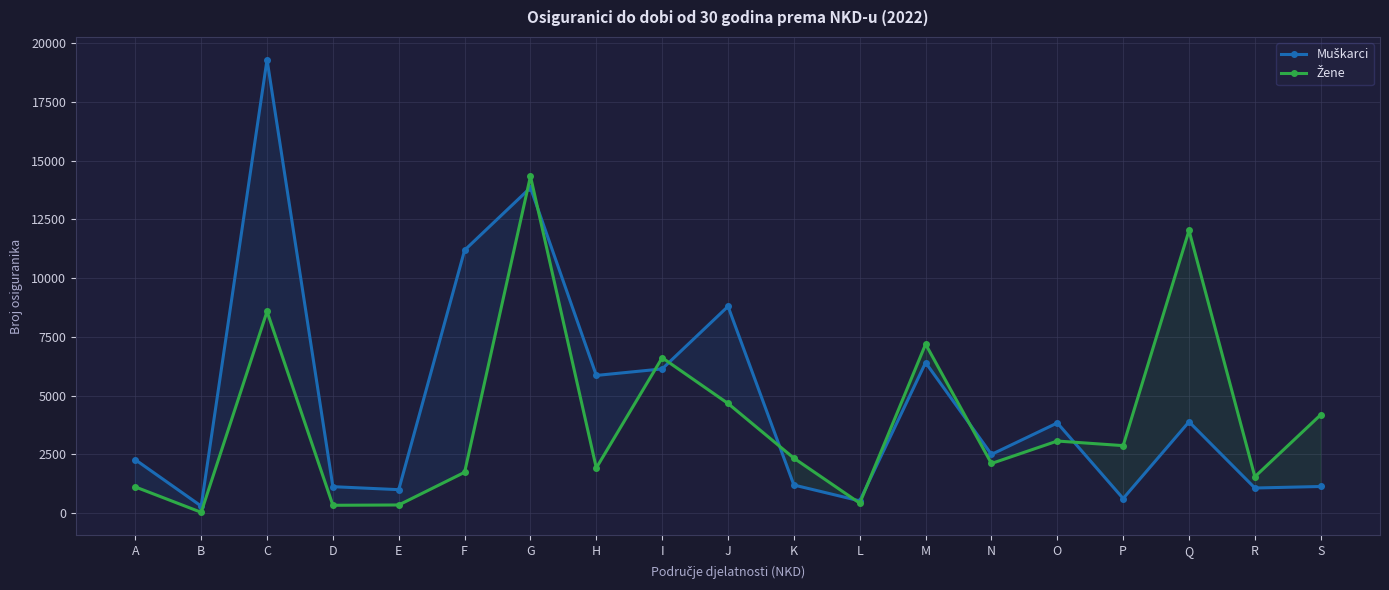

At which category does the chart reach its minimum across all series?

B